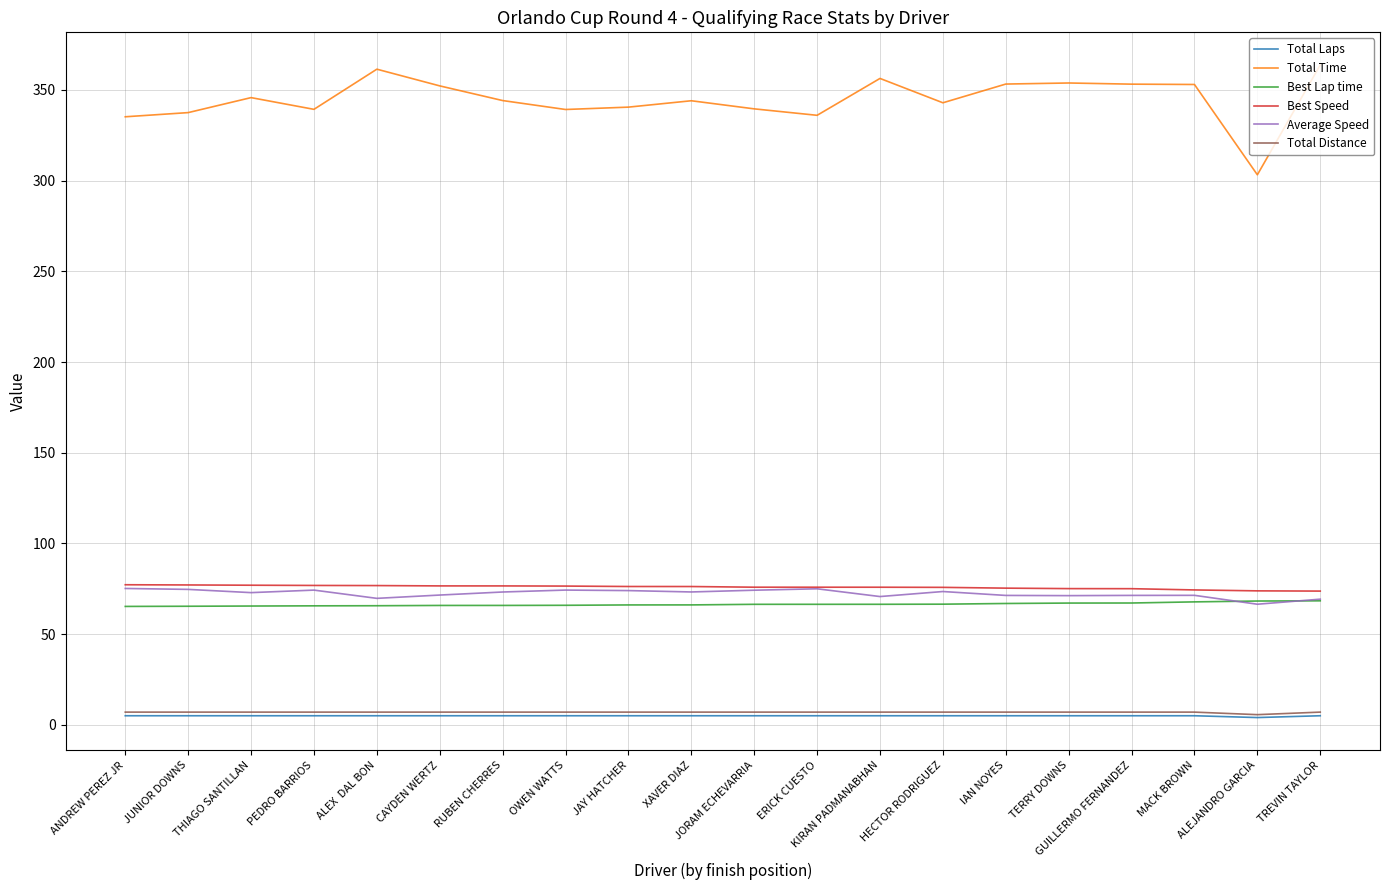

What is the spread (max minus min) of values at ALEJANDRO GARCIA?

299.2